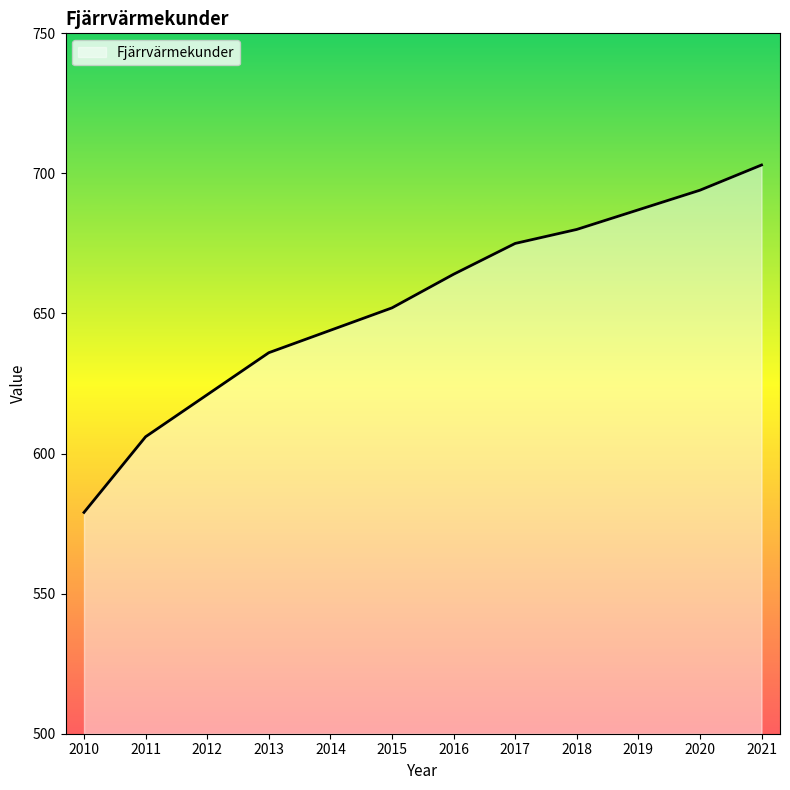

Count the number of data series in this chart.

1